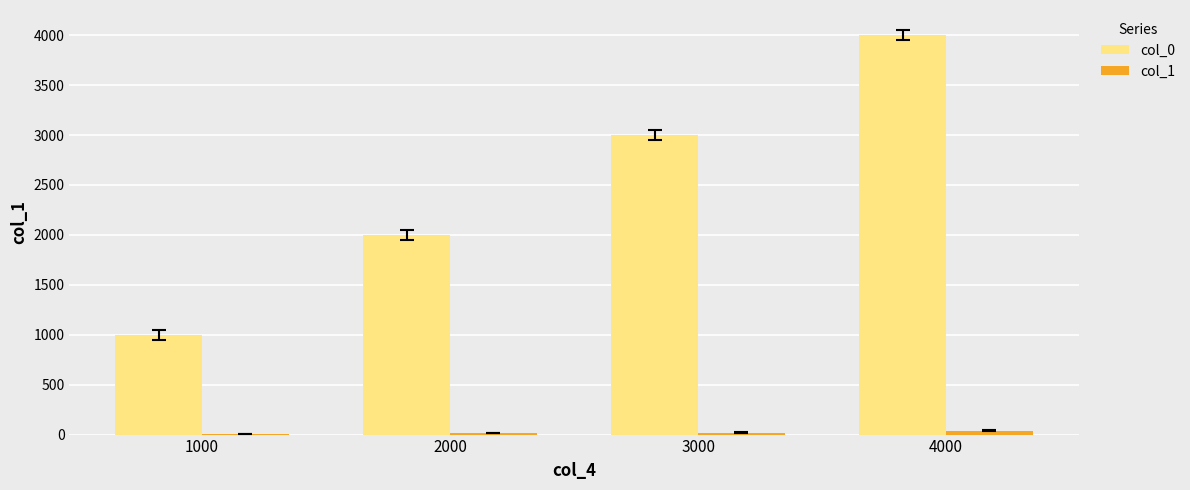

The value of col_0 at 2000 is 738.8. True or false?

False